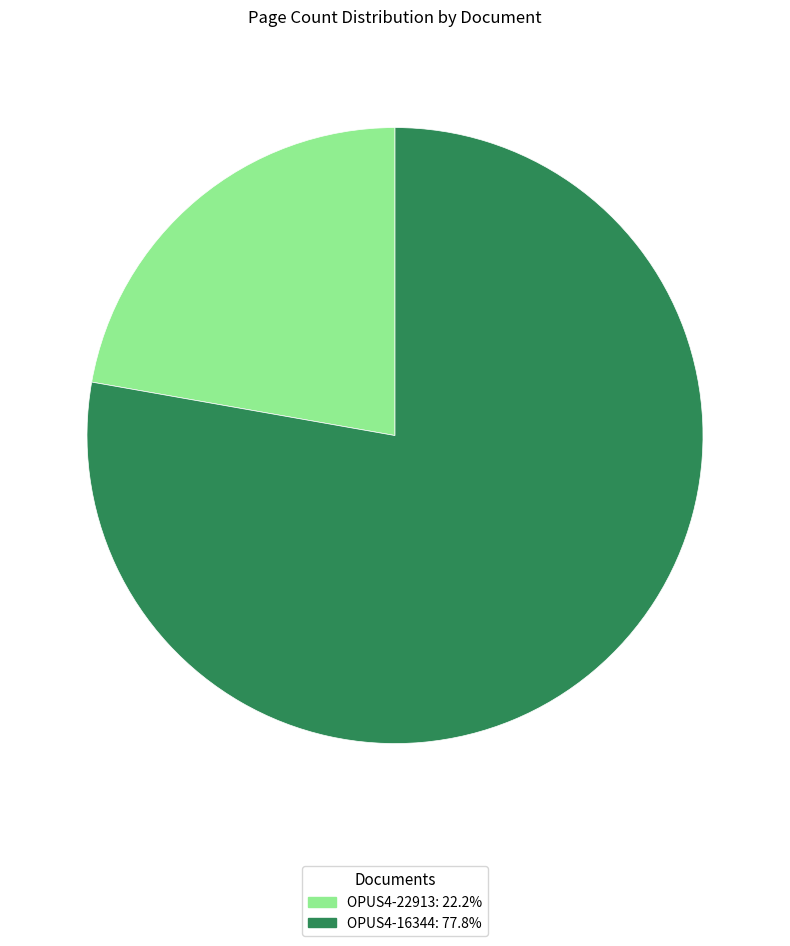

Is there a majority slice in this chart?

Yes